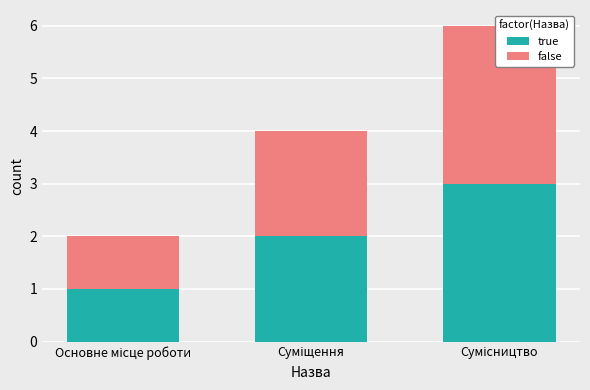

What is the average value of the true series?

2